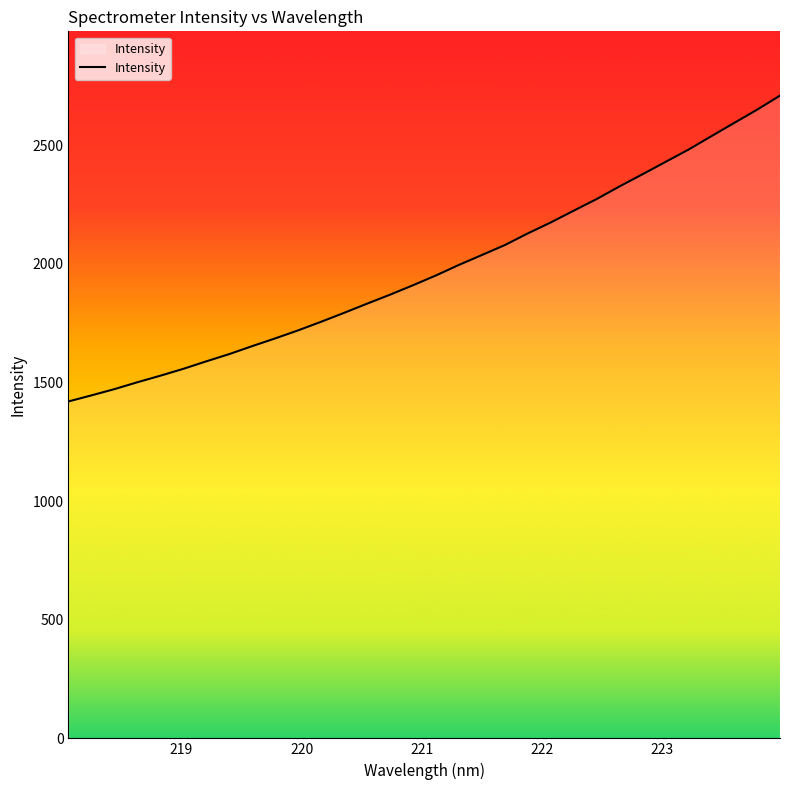

What is the difference between the second highest and minimum values?

1229.6